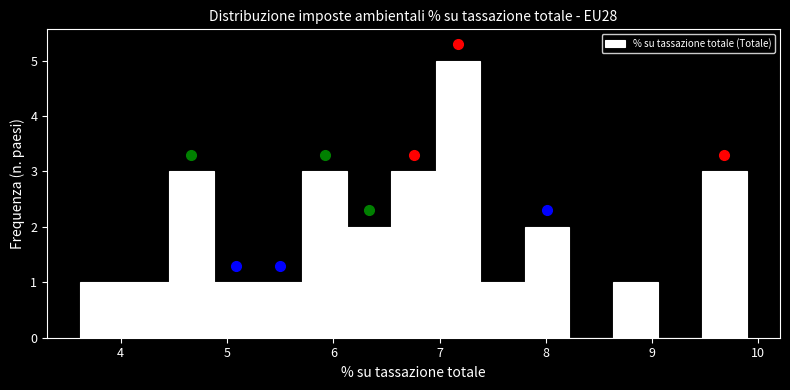

What is the height of the bar covering 7.4 to 7.8 on the x-axis? Neither the bar edges nor the heights are printed on the chart, so give them approximately, as read against the axes.

1